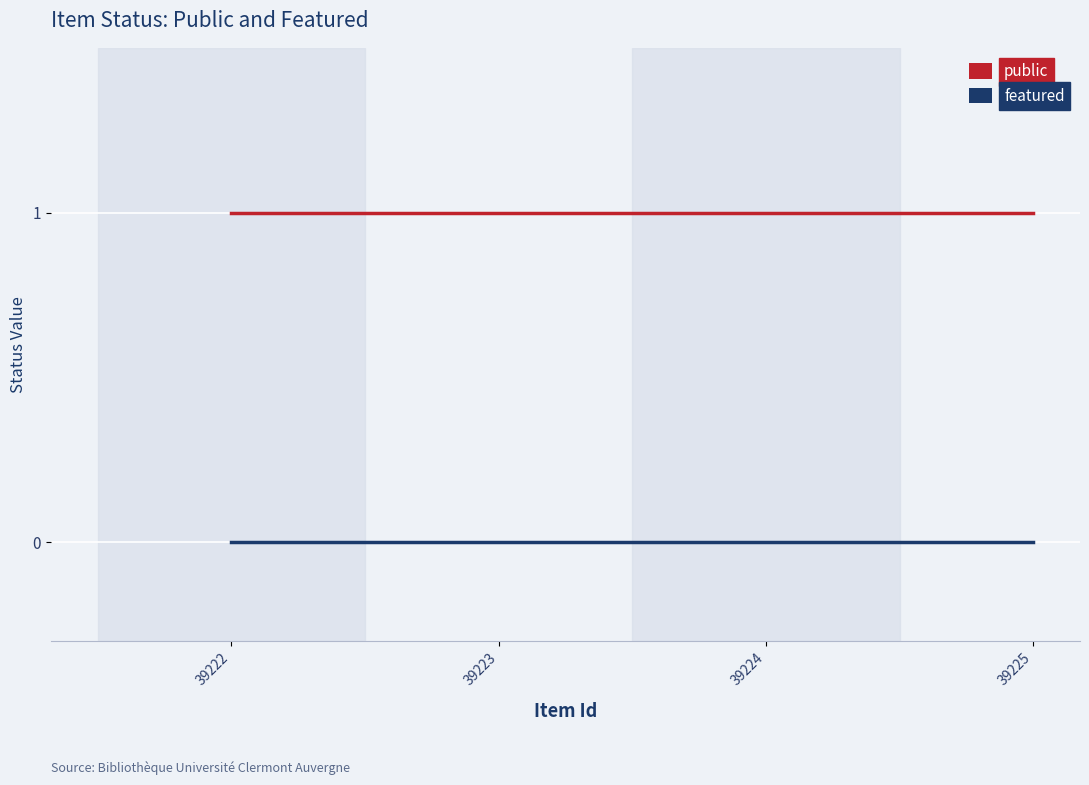

List the series in order of their overall mean, highest first.

public, featured